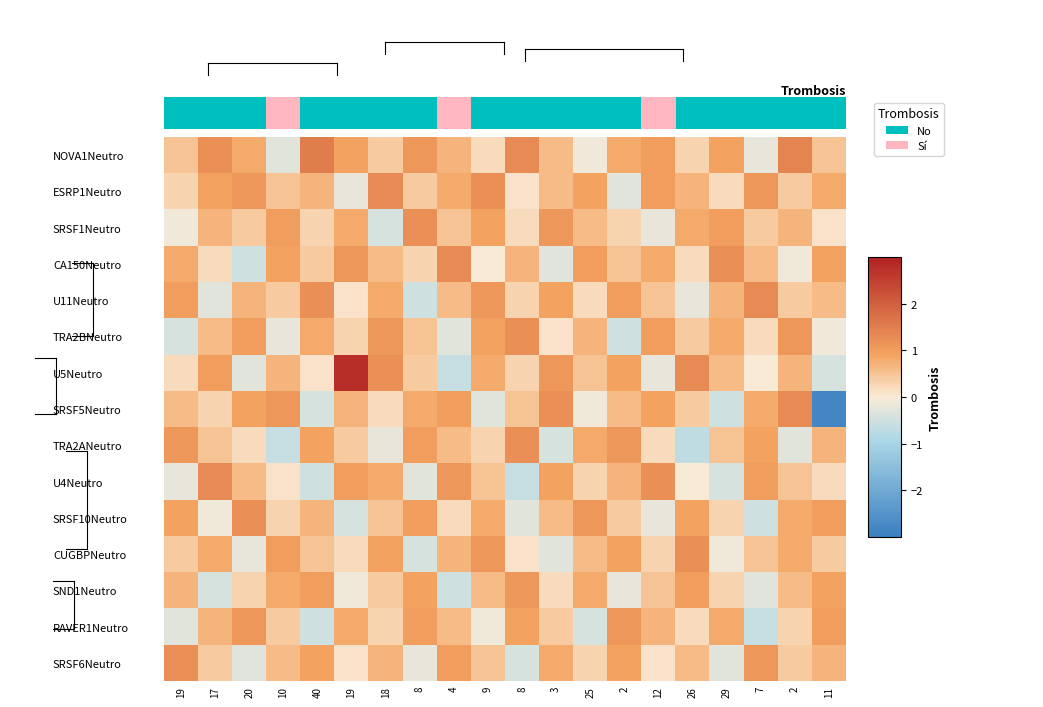

Is it true that CA150Neutro equals -0.3 at 3?

True